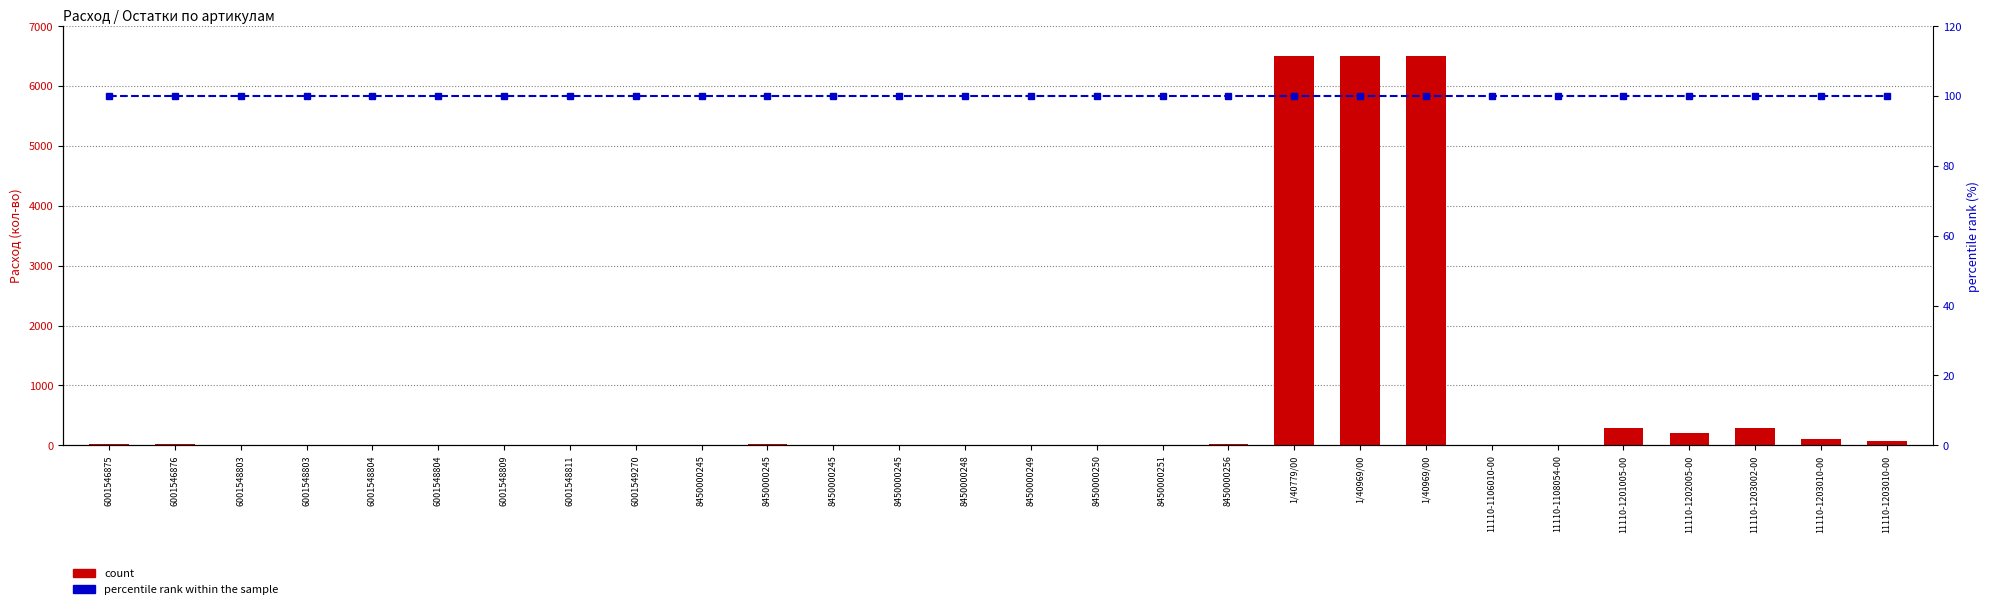

Is the value of count at 8450000245 greater than the value of percentile rank within the sample at 8450000245?

No